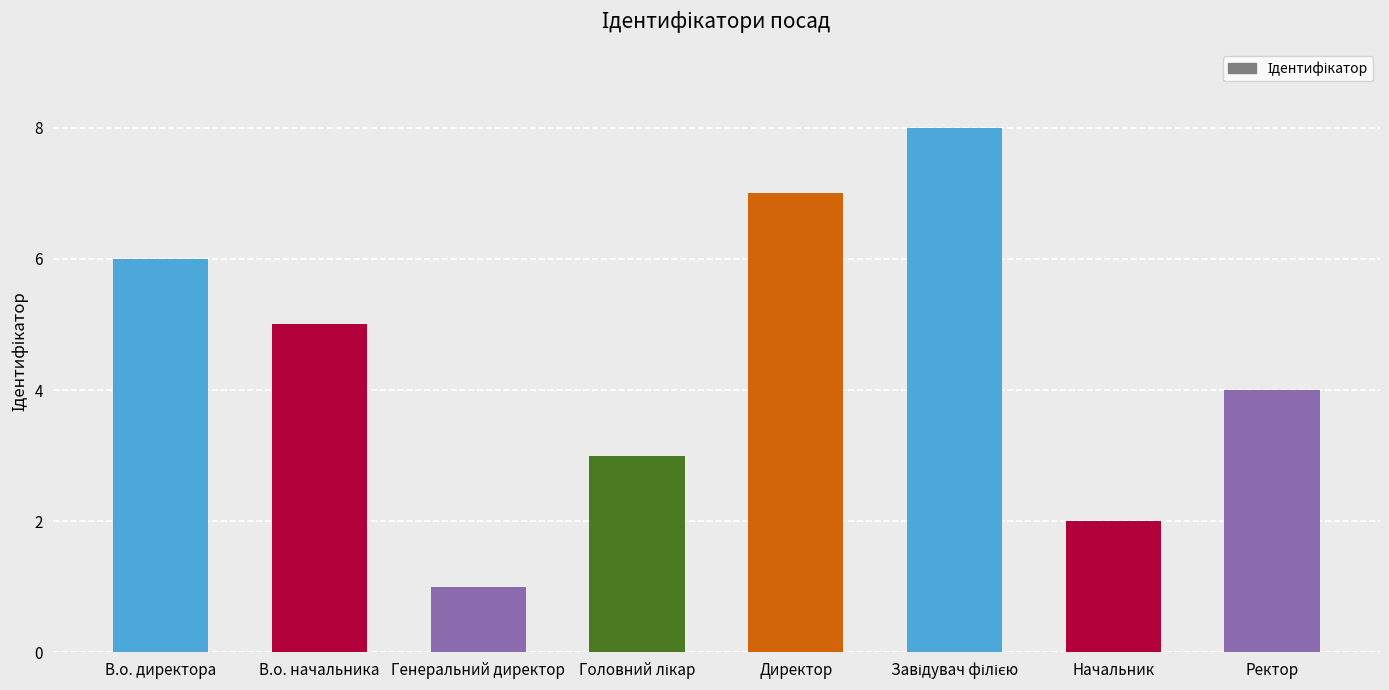

What is the label of the 8th bar from the left?

Ректор